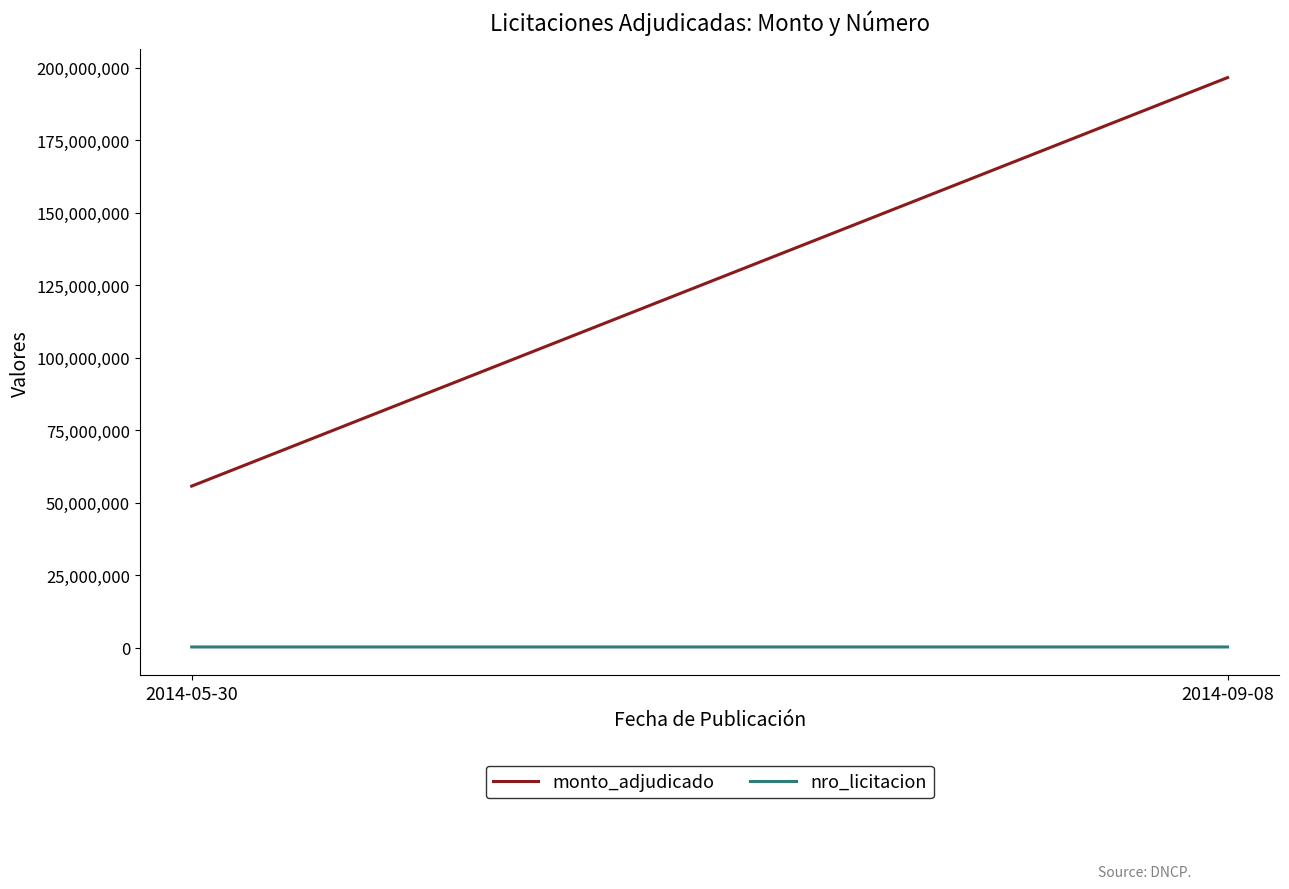

Which series has the widest spread of values?

monto_adjudicado